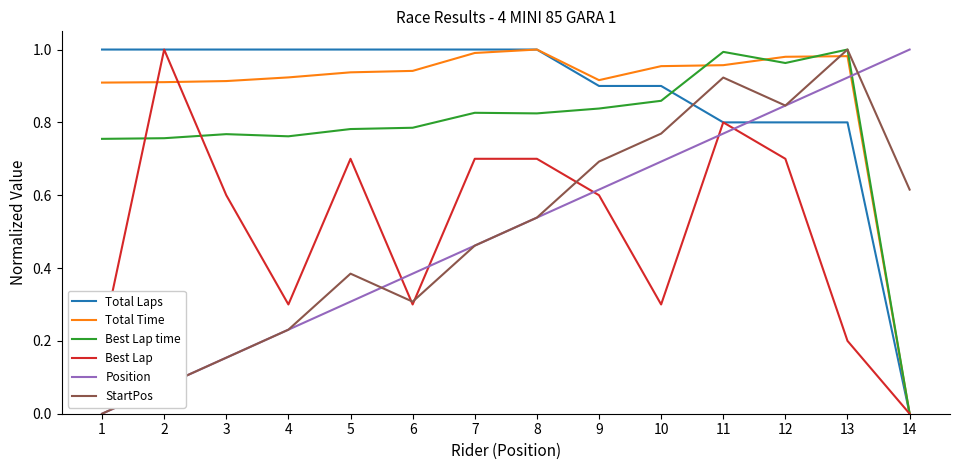

What is the total value across all series at 14?

1.6